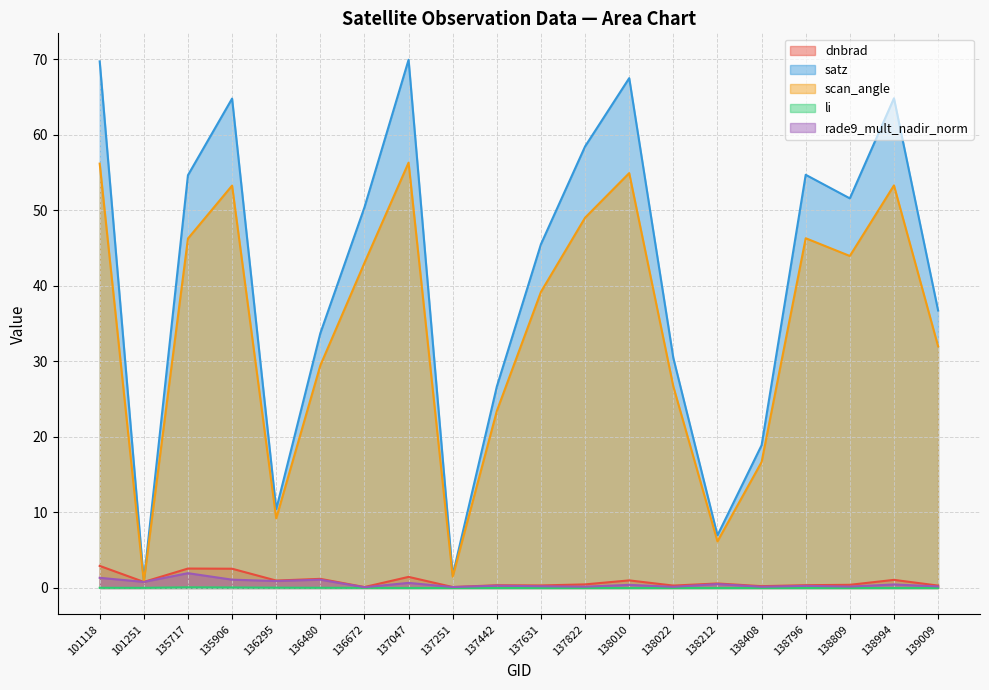

Rank the series by their maximum value, from lowest to highest.

li, rade9_mult_nadir_norm, dnbrad, scan_angle, satz